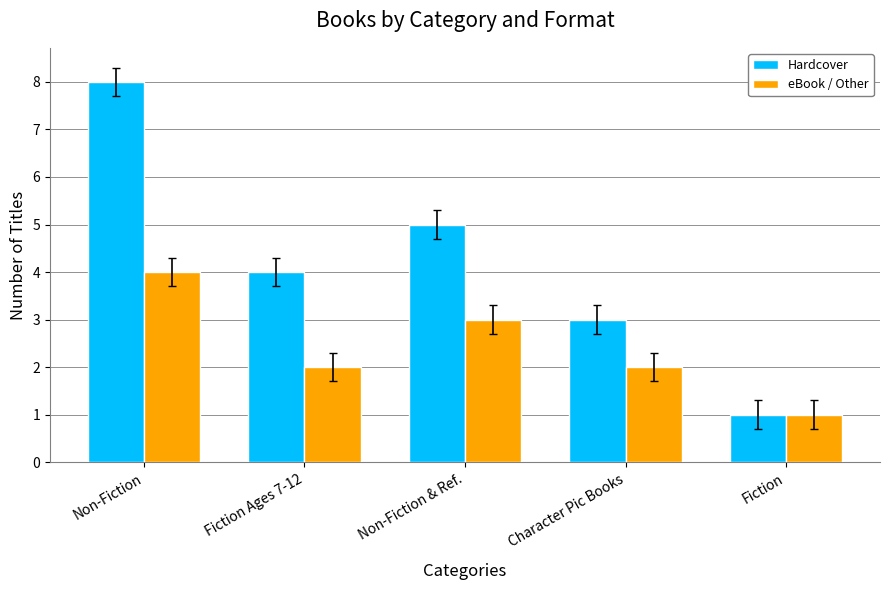

What is the sum of the eBook / Other values at Non-Fiction and Fiction?

5